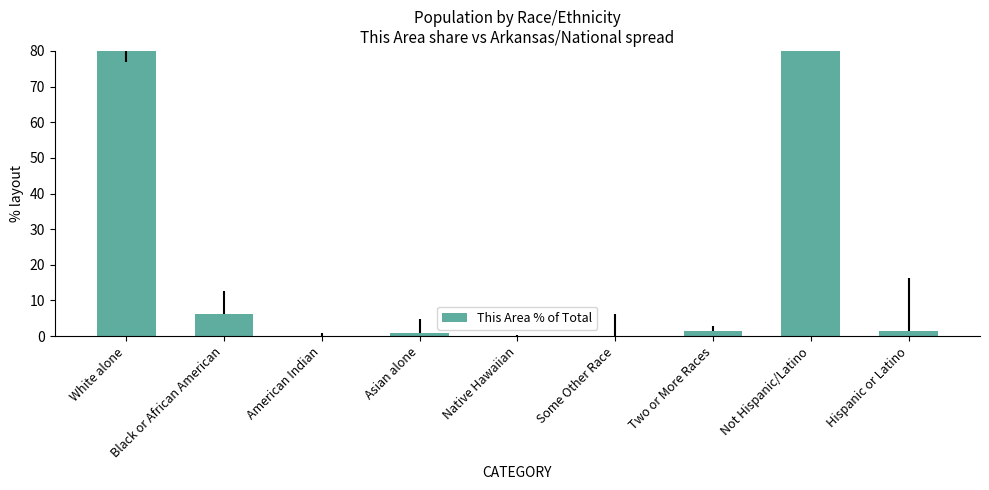

What is the greatest value displayed?

98.4